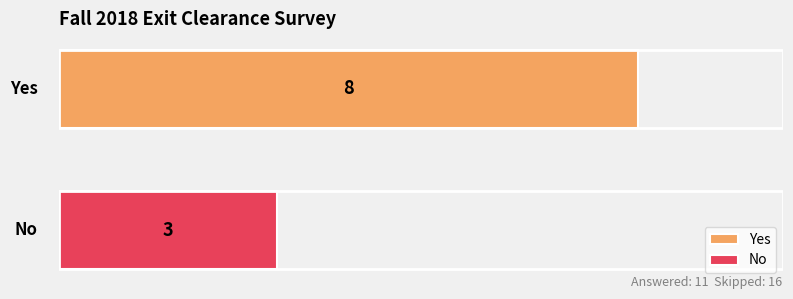

What is the smallest value displayed?

3